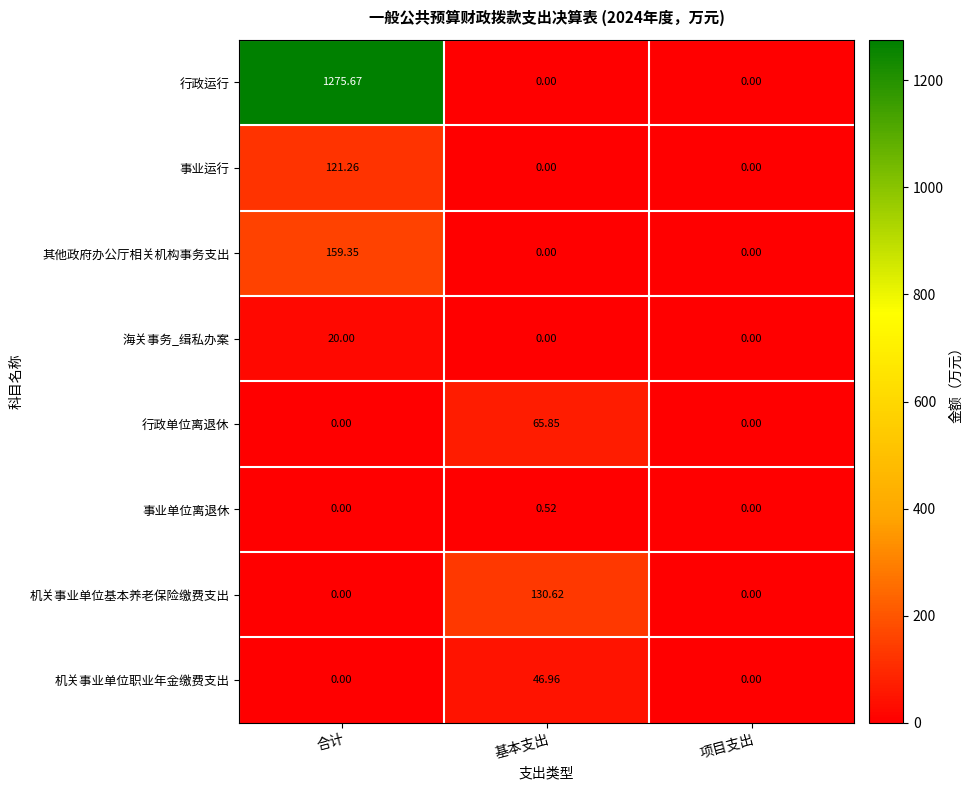

At which category does the chart reach its peak across all series?

合计